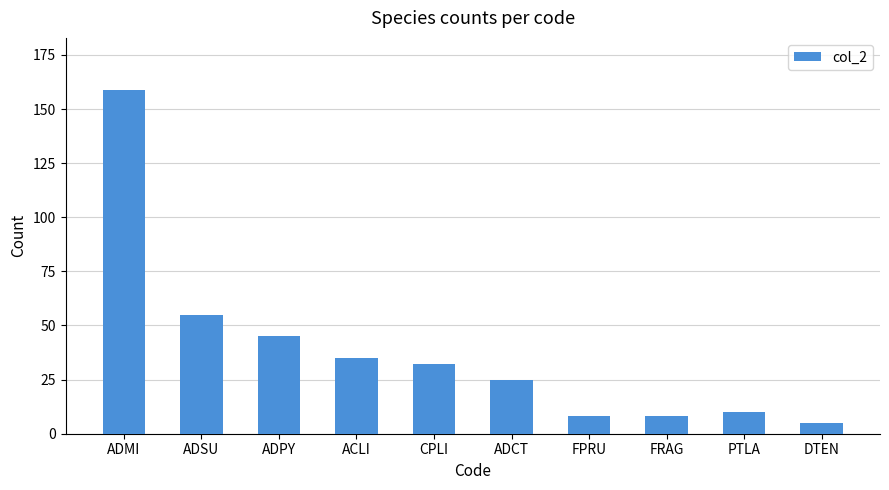

What is the difference between the maximum and minimum values?

154